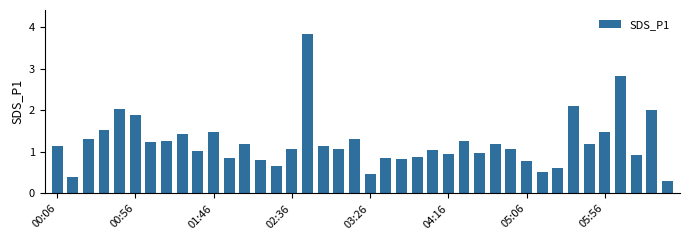

What is the greatest value displayed?

3.8